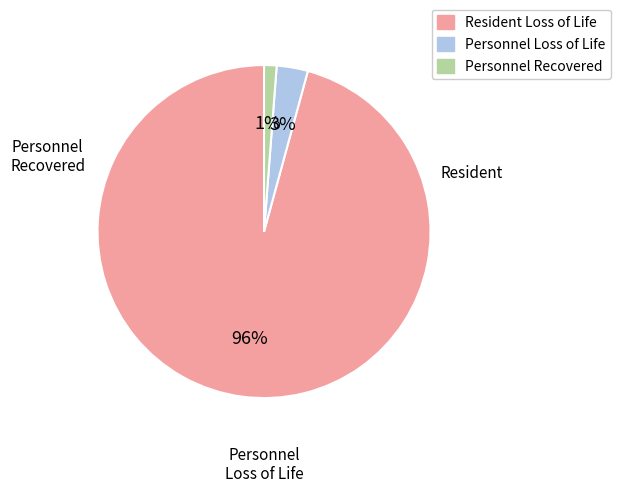

Does any single category account for the majority?

Yes